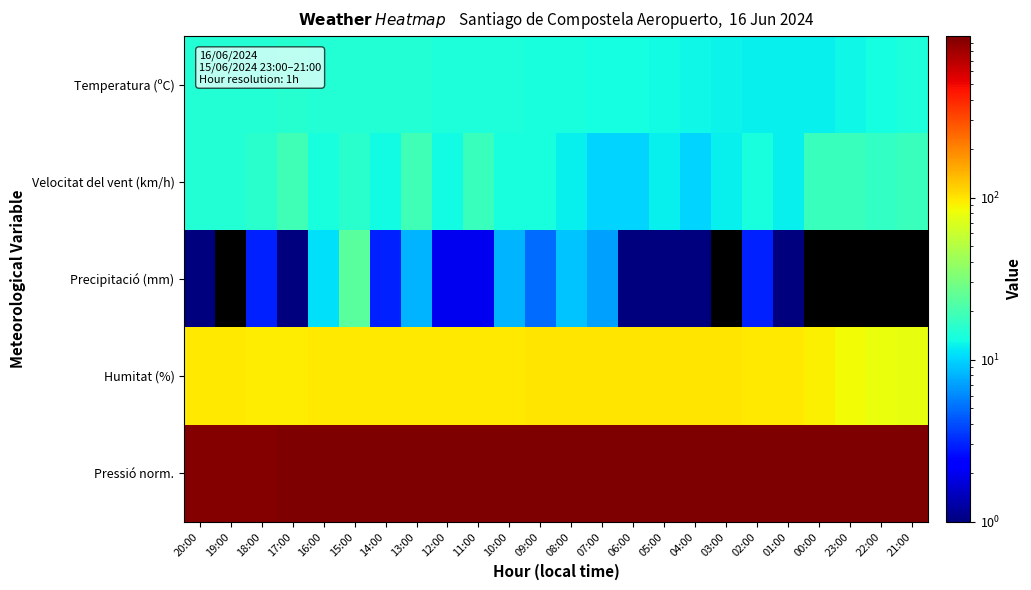

List the series in order of their peak value, highest first.

Pressió norm., Humitat (%), Precipitació (mm), Velocitat del vent (km/h), Temperatura (ºC)